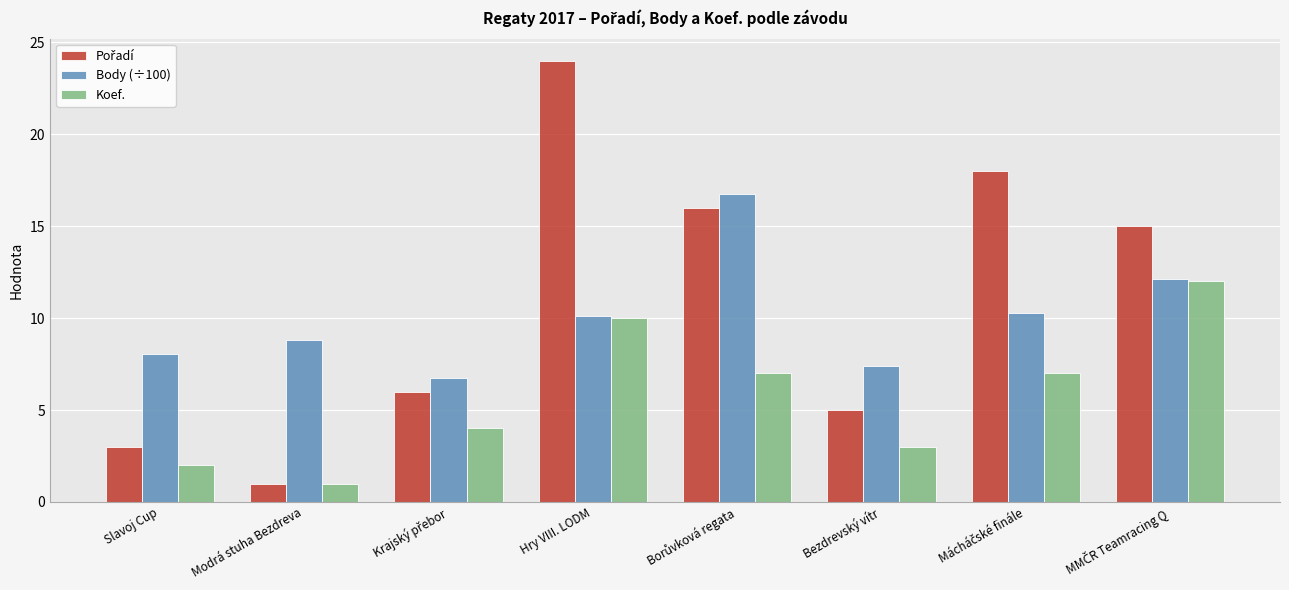

The Body (÷100) series shows 10.1 at Hry VIII. LODM. True or false?

True